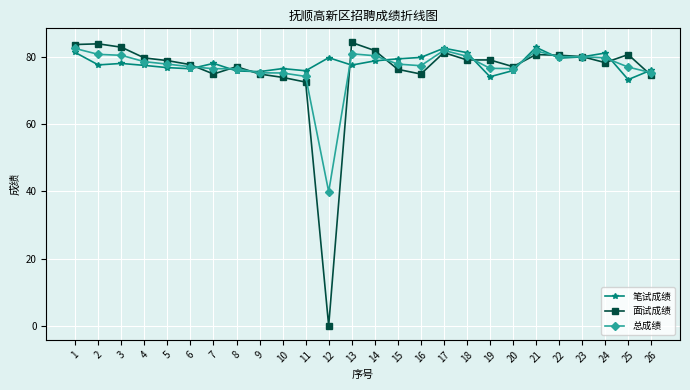

What is the sum of the 总成绩 values at 1 and 26?

158.0